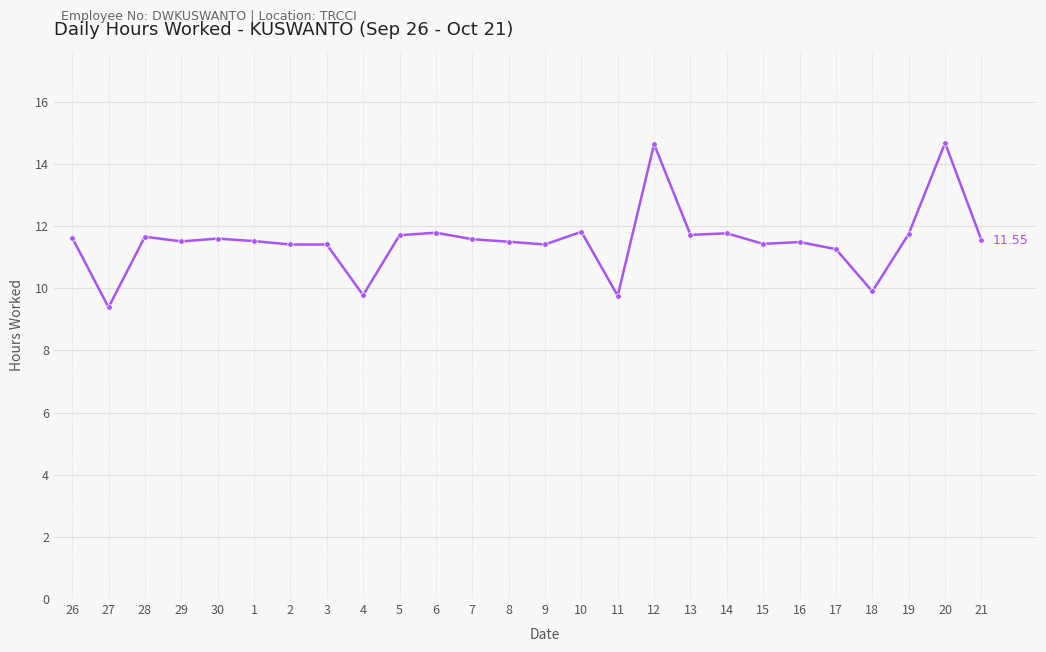

At which category does the data reach its first local valley?

27